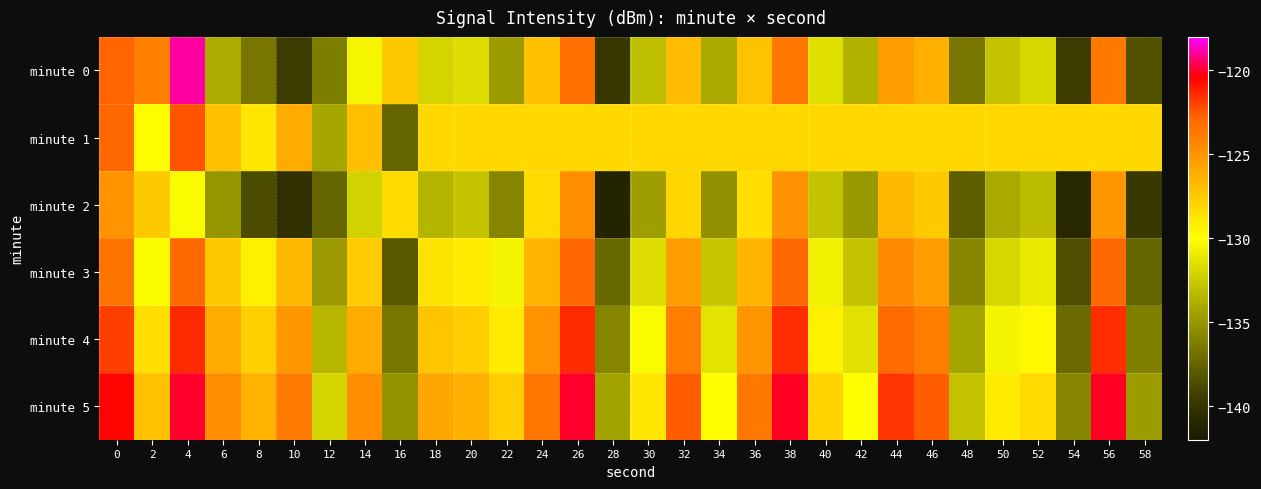

Reading left to right, what are all the values shown in this chart?

minute 0: 0=-122.8	2=-124.0	4=-118.9	6=-133.9	8=-136.6	10=-139.4	12=-136.3	14=-130.4	16=-127.5	18=-132.0	20=-131.6	22=-134.7	24=-127.1	26=-123.3	28=-139.8	30=-133.1	32=-126.9	34=-134.1	36=-127.2	38=-123.6	40=-131.4	42=-133.7	44=-125.4	46=-126.3	48=-136.6	50=-132.8	52=-131.9	54=-139.4	56=-123.7	58=-138.4
minute 1: 0=-122.9	2=-129.9	4=-122.4	6=-127.1	8=-128.9	10=-126.1	12=-134.3	14=-127.0	16=-137.5	18=-128.2	20=-128.2	22=-128.2	24=-128.2	26=-128.2	28=-128.2	30=-128.2	32=-128.2	34=-128.2	36=-128.2	38=-128.2	40=-128.2	42=-128.2	44=-128.2	46=-128.2	48=-128.2	50=-128.2	52=-128.2	54=-128.2	56=-128.2	58=-128.2
minute 2: 0=-125.0	2=-127.5	4=-130.2	6=-135.1	8=-138.7	10=-140.2	12=-137.5	14=-132.1	16=-128.4	18=-133.5	20=-132.8	22=-135.9	24=-128.3	26=-124.7	28=-141.2	30=-134.6	32=-128.1	34=-135.3	36=-128.5	38=-124.9	40=-132.8	42=-134.9	44=-126.7	46=-127.5	48=-137.8	50=-134.1	52=-133.2	54=-140.8	56=-125.1	58=-139.7
minute 3: 0=-123.5	2=-130.1	4=-123.0	6=-127.5	8=-129.3	10=-126.7	12=-134.8	14=-127.6	16=-138.1	18=-128.7	20=-129.1	22=-130.5	24=-126.4	26=-122.8	28=-137.3	30=-131.6	32=-125.4	34=-132.7	36=-126.5	38=-122.9	40=-130.7	42=-132.8	44=-124.5	46=-125.4	48=-135.7	50=-131.9	52=-131.0	54=-138.6	56=-122.9	58=-137.5
minute 4: 0=-121.9	2=-128.5	4=-121.4	6=-126.1	8=-127.8	10=-125.2	12=-133.4	14=-126.1	16=-136.6	18=-127.3	20=-127.7	22=-129.1	24=-125.0	26=-121.4	28=-135.9	30=-130.2	32=-124.0	34=-131.3	36=-125.1	38=-121.5	40=-129.3	42=-131.4	44=-123.1	46=-124.0	48=-134.3	50=-130.5	52=-129.7	54=-137.2	56=-121.5	58=-136.1
minute 5: 0=-120.5	2=-127.1	4=-120.0	6=-124.7	8=-126.4	10=-123.8	12=-132.0	14=-124.7	16=-135.2	18=-125.9	20=-126.3	22=-127.7	24=-123.6	26=-120.0	28=-134.5	30=-128.8	32=-122.6	34=-129.9	36=-123.7	38=-120.1	40=-127.9	42=-130.0	44=-121.7	46=-122.6	48=-132.9	50=-129.1	52=-128.3	54=-135.8	56=-120.1	58=-134.7